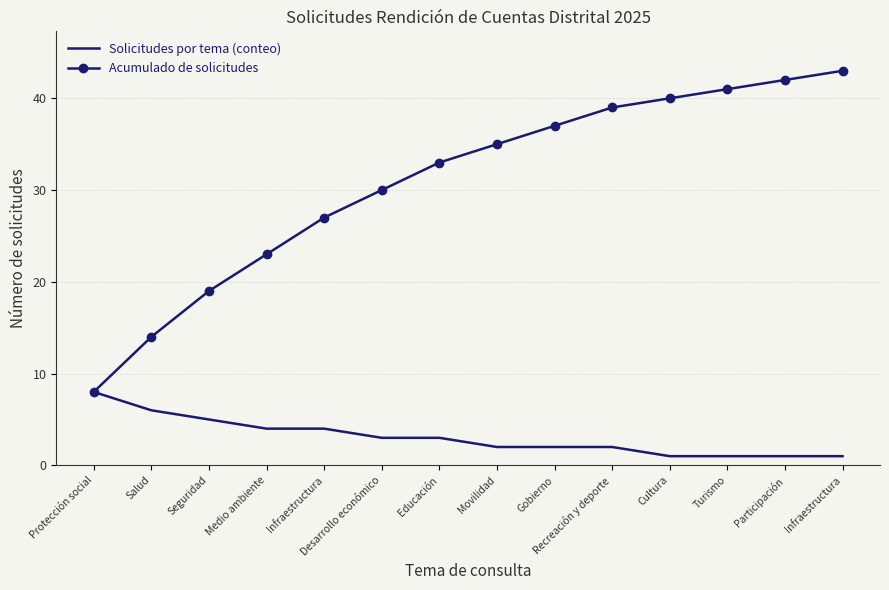

What are all the series names shown in the legend?

Solicitudes por tema (conteo), Acumulado de solicitudes